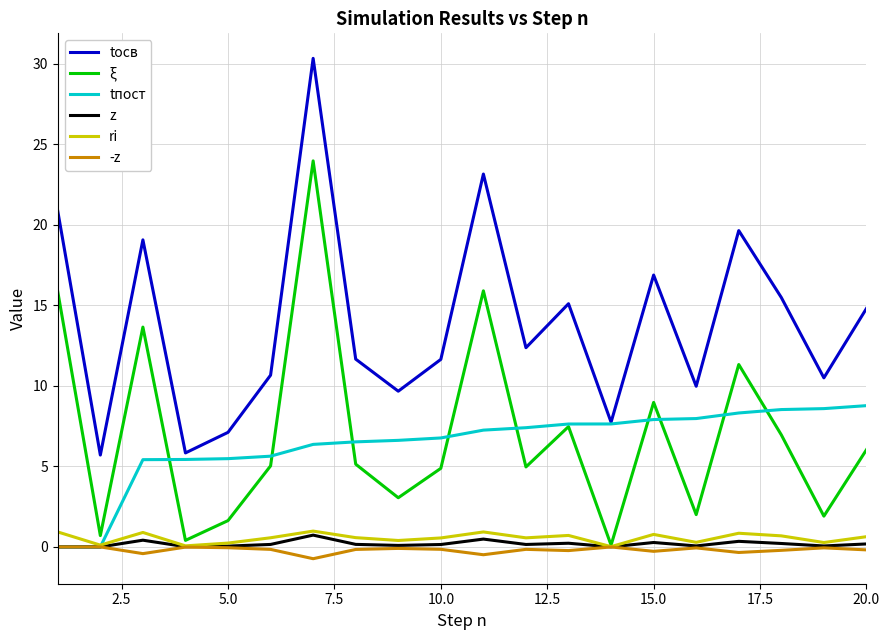

Which series has the largest total across all categories?

tосв